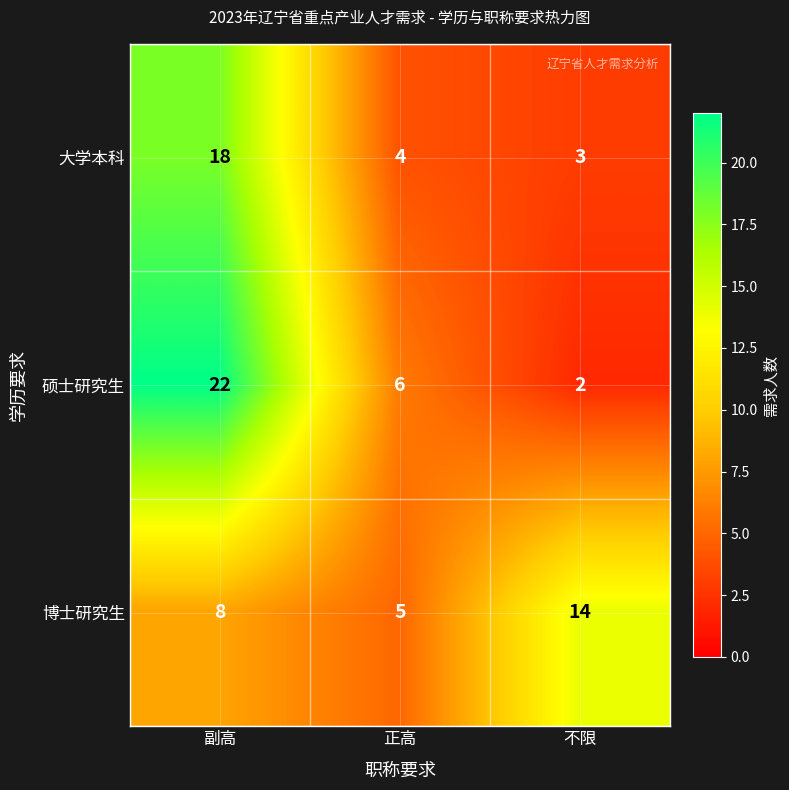

Which series changed the most between 副高 and 不限?

硕士研究生